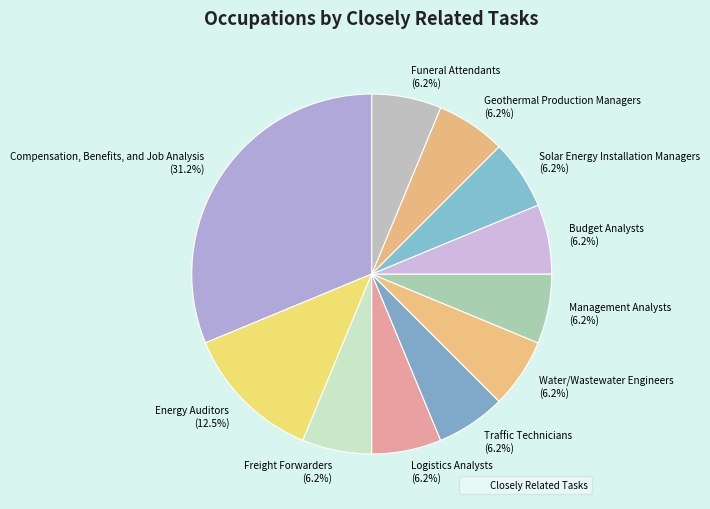

Combined, do Water/Wastewater Engineers (6.2%) and Solar Energy Installation Managers (6.2%) account for over 50%?

No